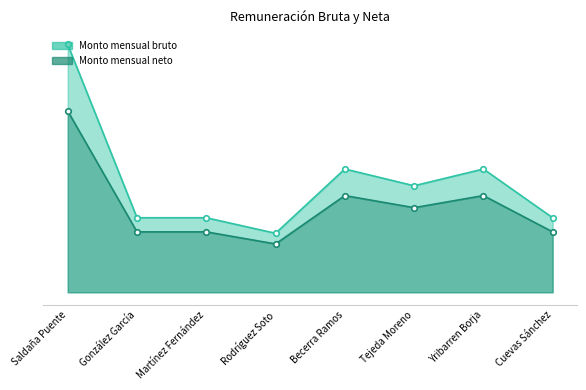

What is the minimum value for Monto mensual bruto?

19528